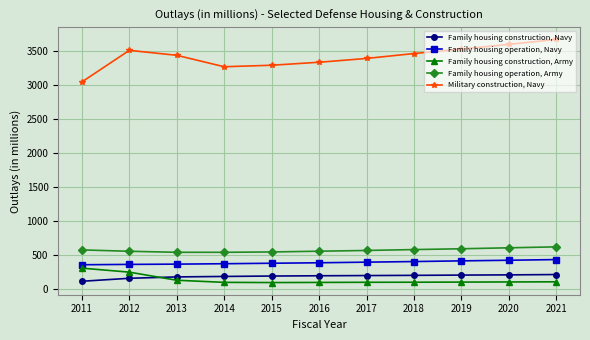

At how many categories does at least one series exceed 3417?

6